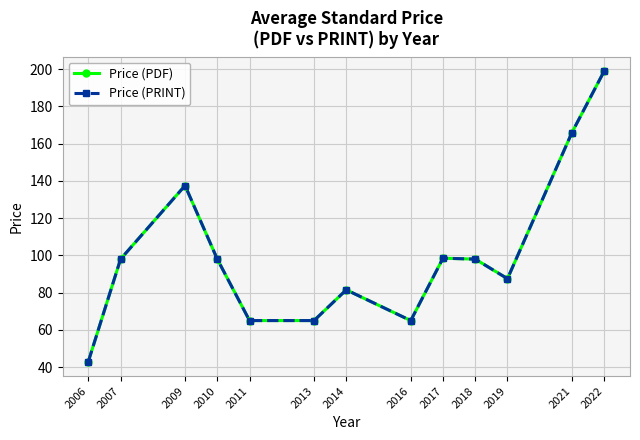

Reading left to right, transcribe all the data shown in this chart.

Price (PDF): 43.0	98.0	137.5	98.0	65.0	65.0	81.5	65.0	98.5	98.0	87.5	166.0	199.0
Price (PRINT): 43.0	98.0	137.5	98.0	65.0	65.0	81.5	65.0	98.5	98.0	87.5	166.0	199.0